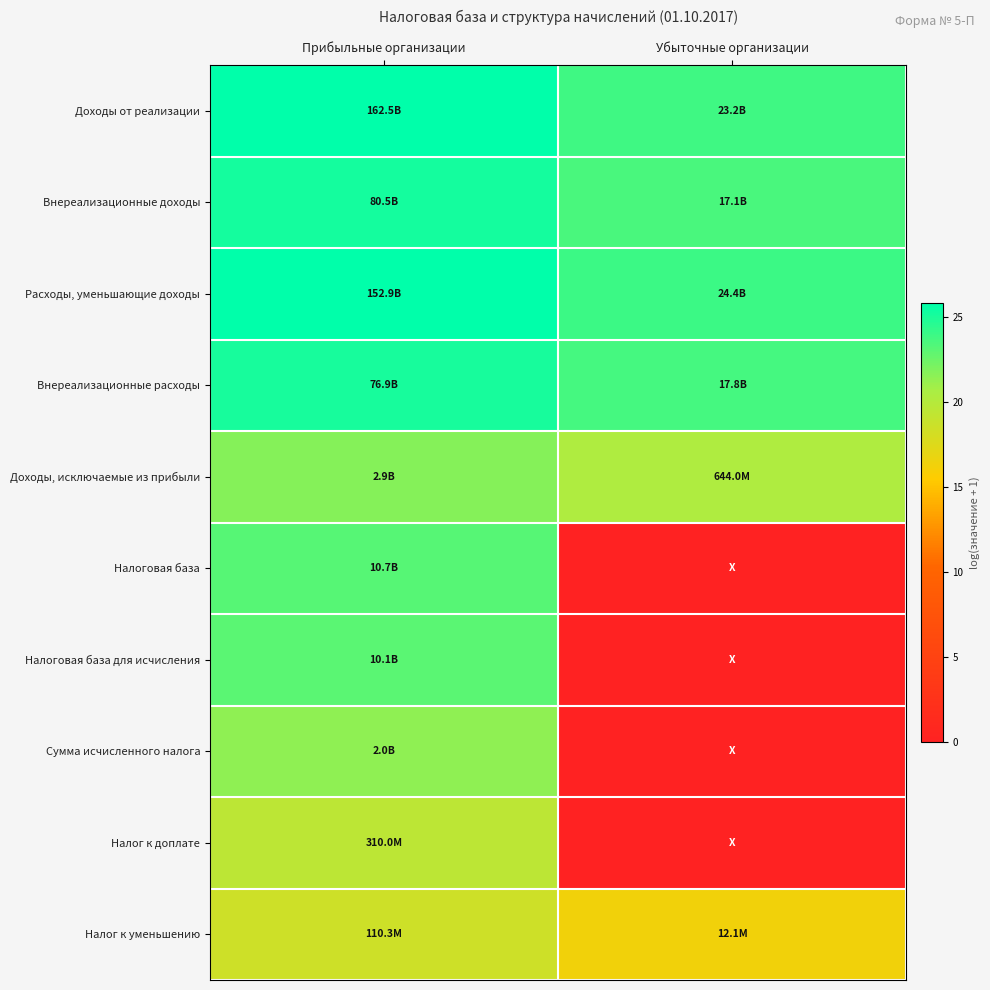

How many categories are shown in the chart?

2